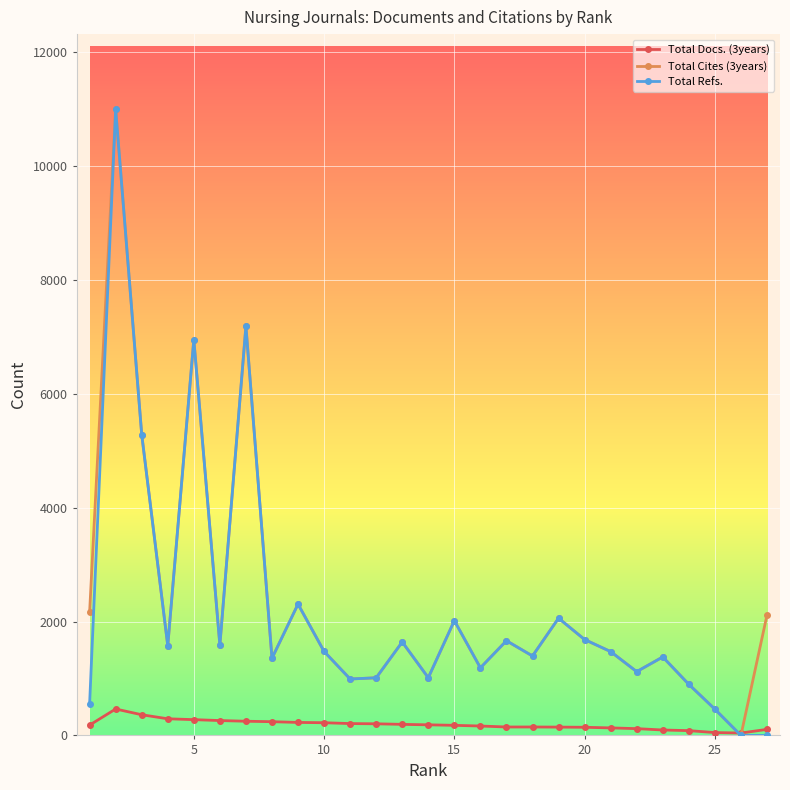

What is the greatest value displayed?

10998